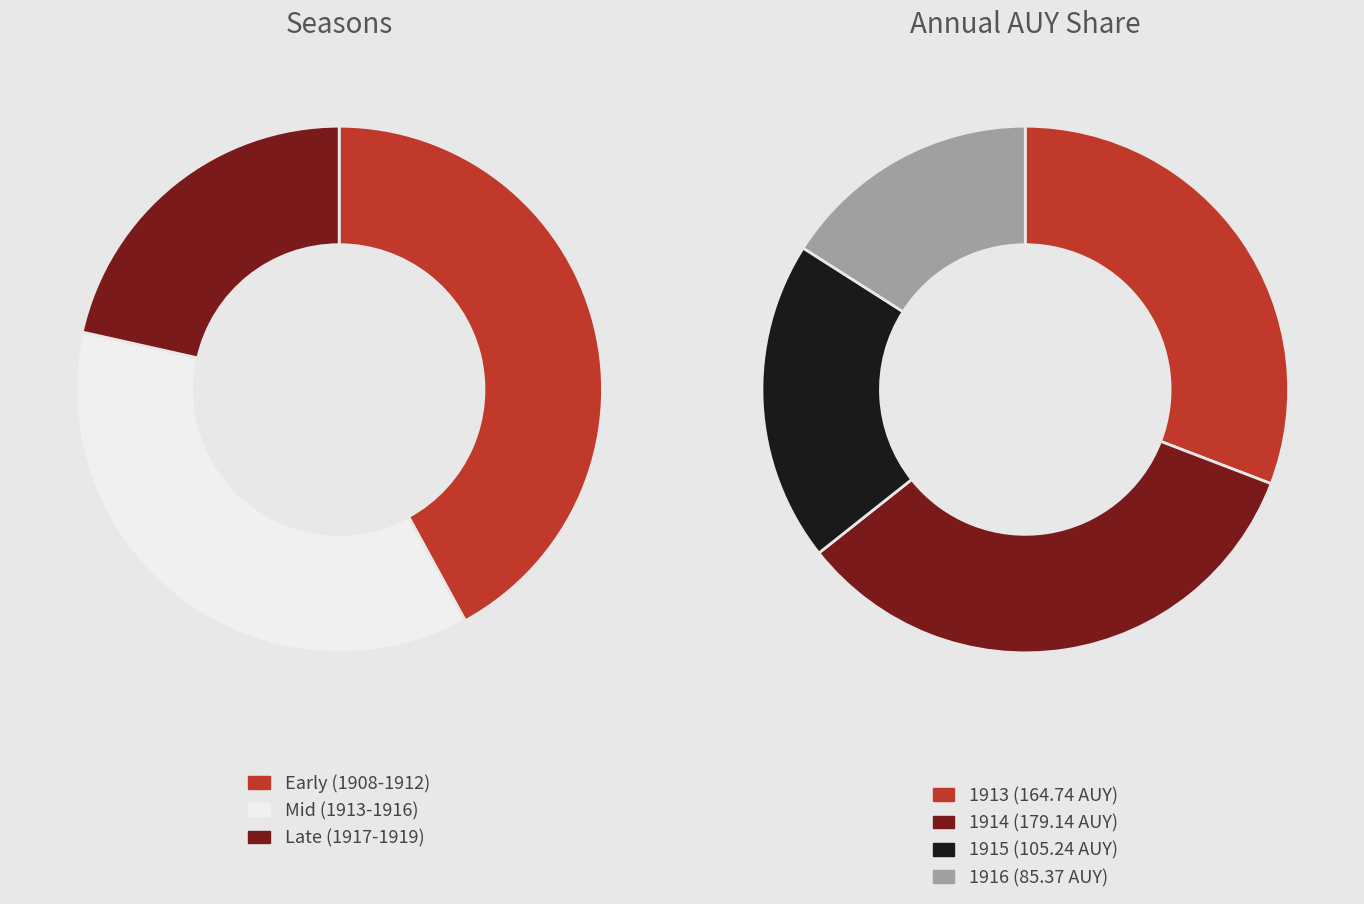

Do 1911 and 1919 together represent more than half of the pie?

No